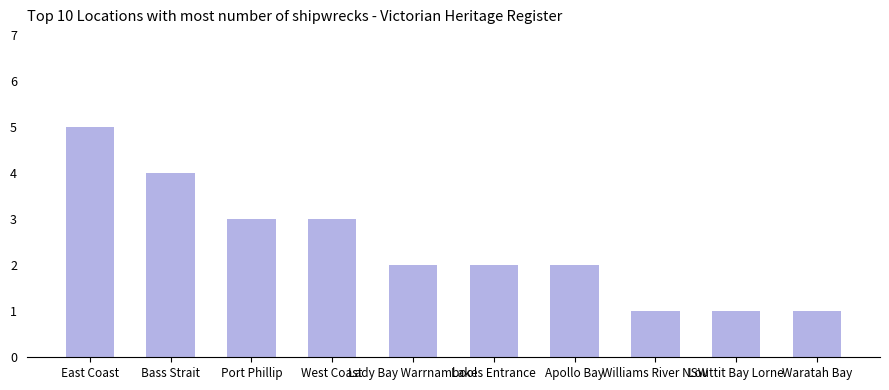

What is the greatest value displayed?

5